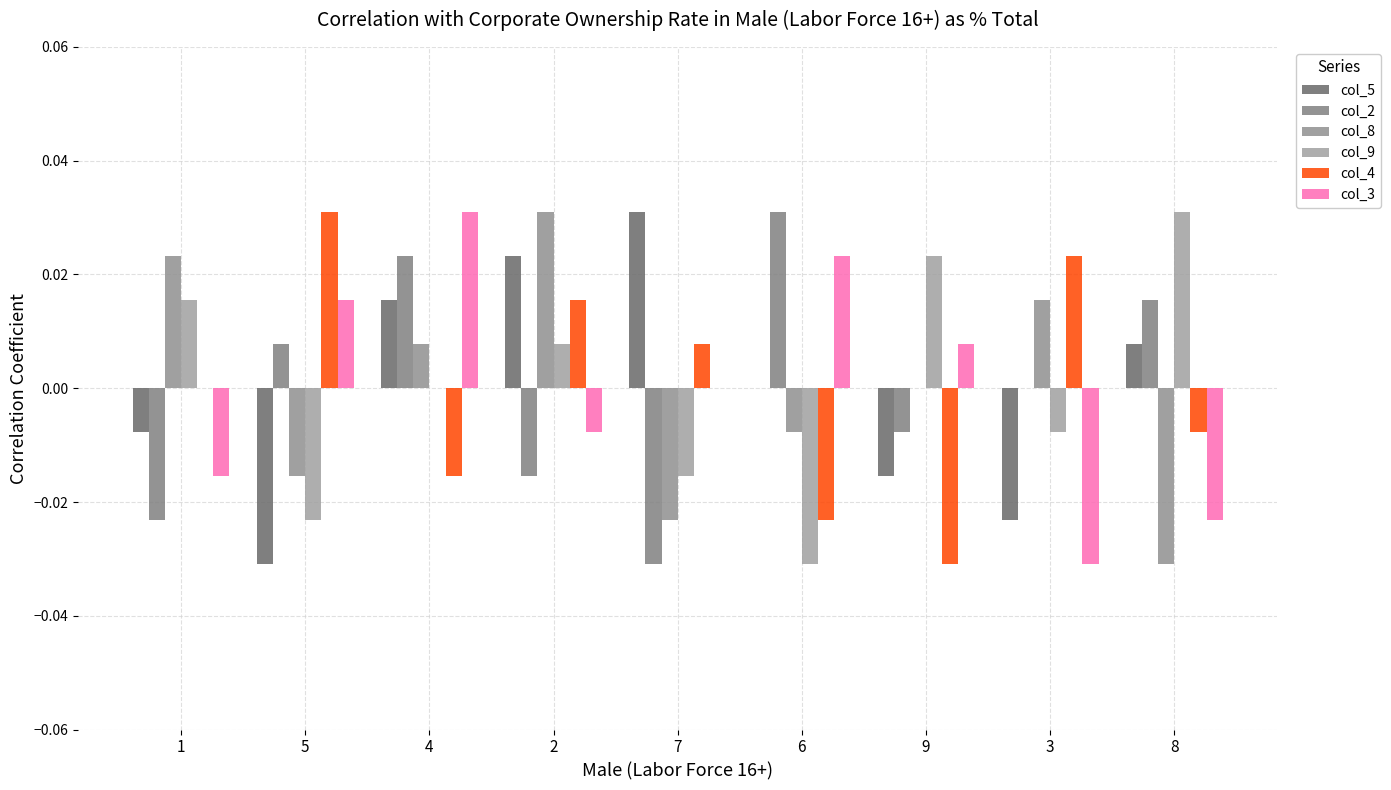

Is it true that col_9 equals 0.0 at 9?

True